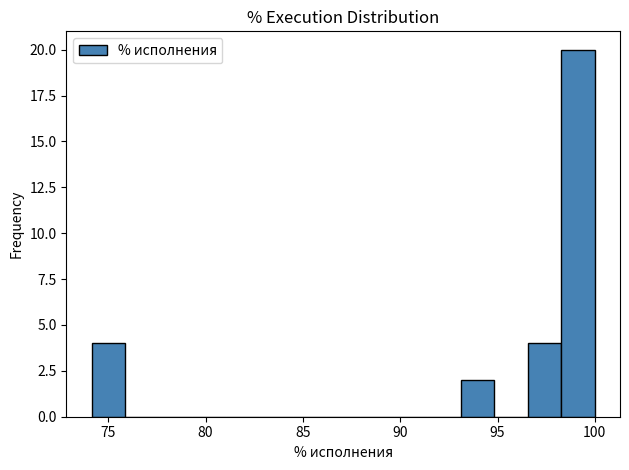

Around what value on the x-axis is the tallest bar? Give the approximate position of its centre, as read against the axis.

99.0